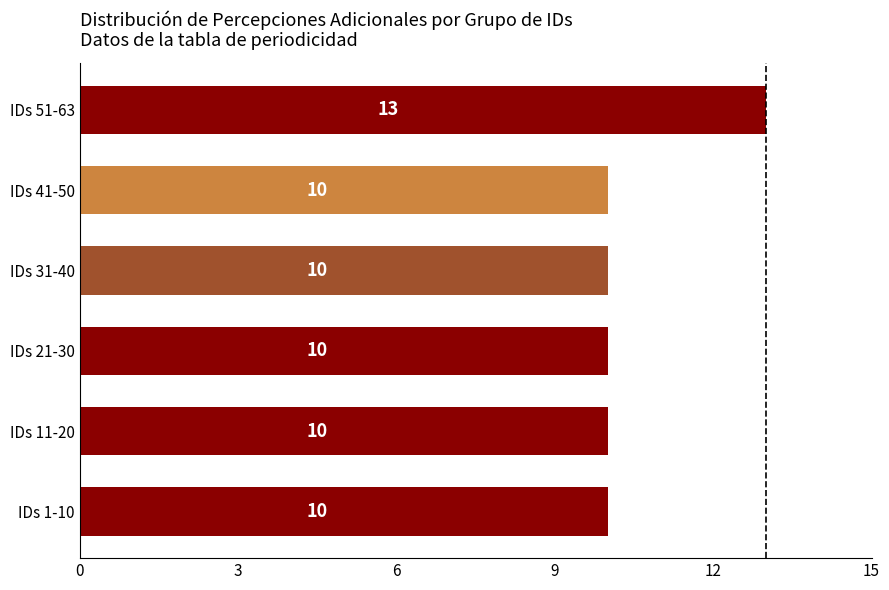

How many categories are shown in the chart?

6